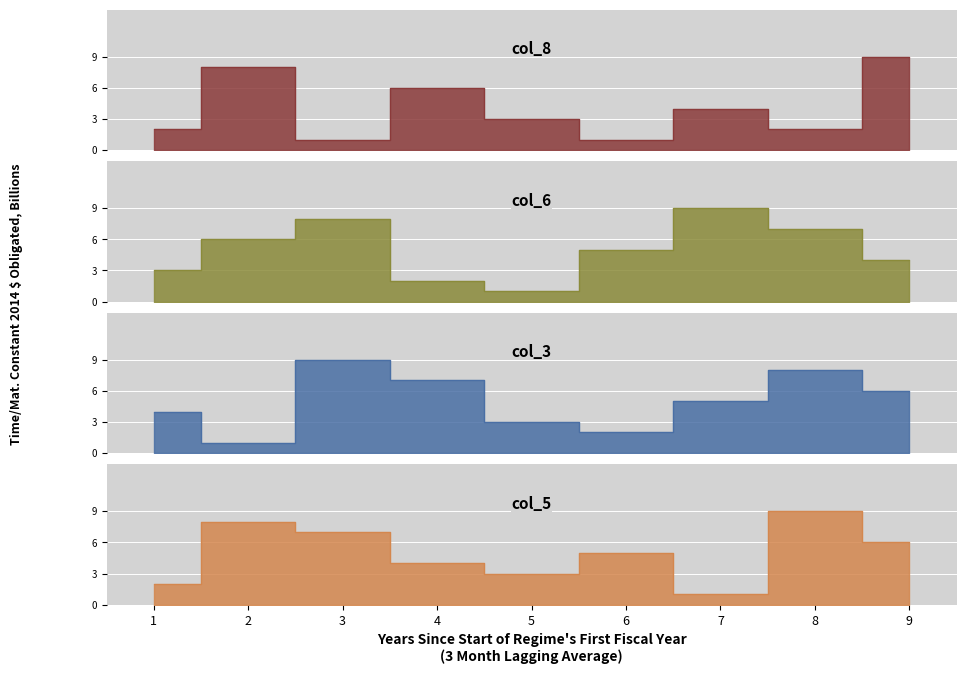

Rank the categories by col_8 value from highest to lowest.

9, 2, 4, 7, 5, 1, 8, 3, 6